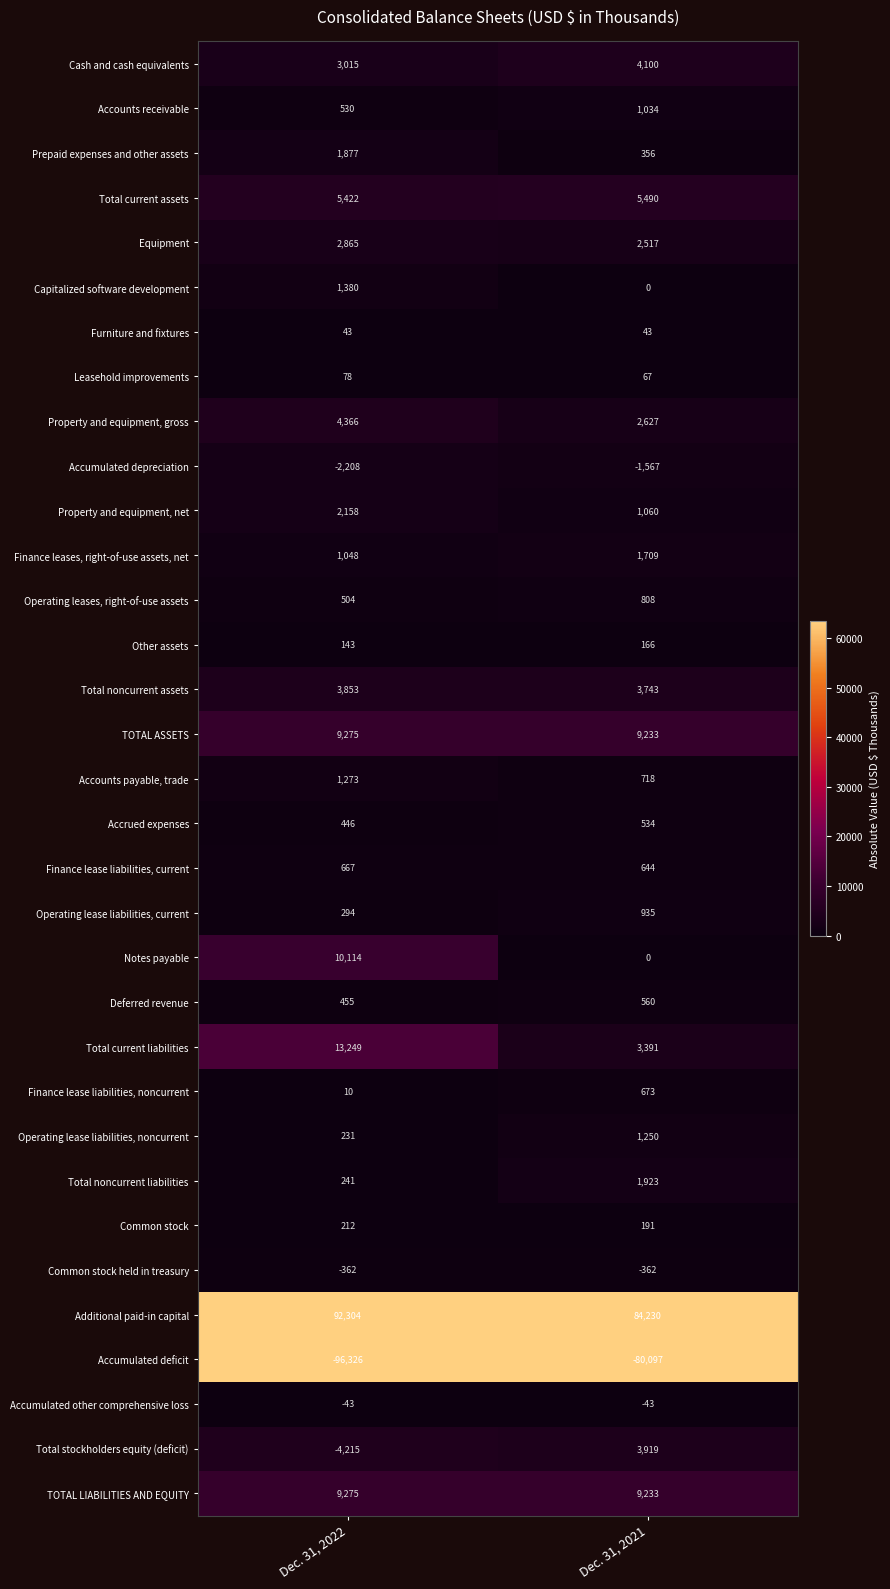

True or false: Operating lease liabilities, current has a value of 294 at Dec. 31, 2022.

True